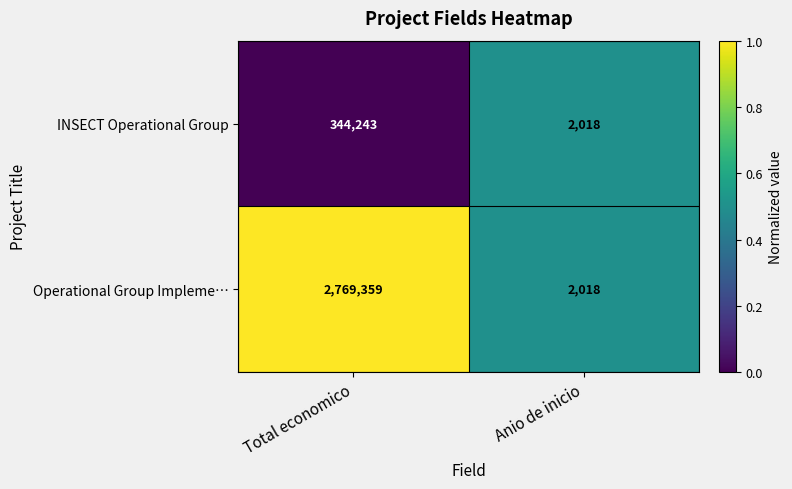

Where is Operational Group Impleme… nearest to the value 1385688?

Anio de inicio